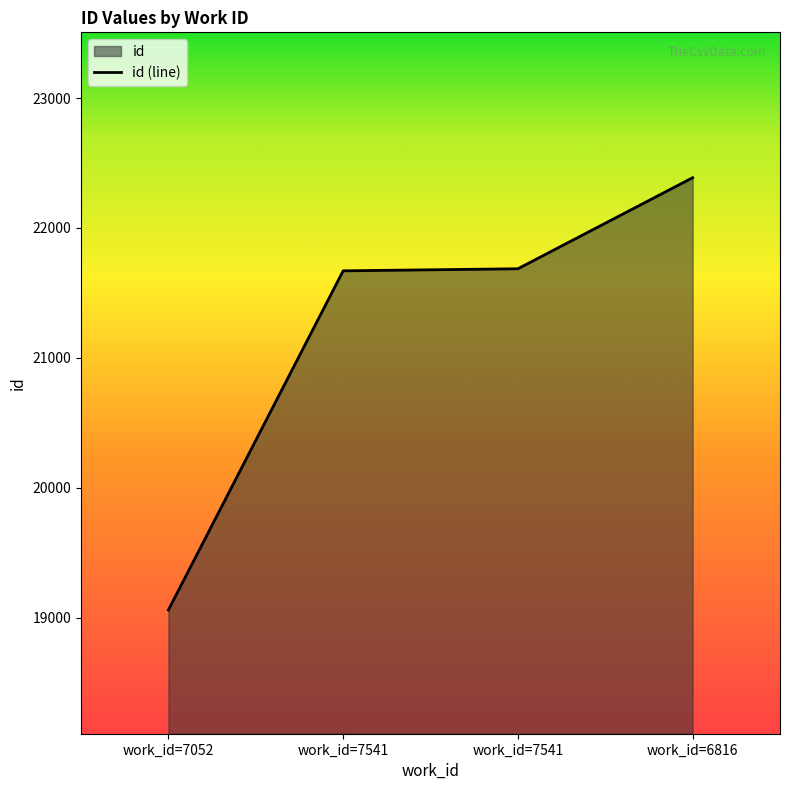

What is the value of the 4th point from the left?

22387